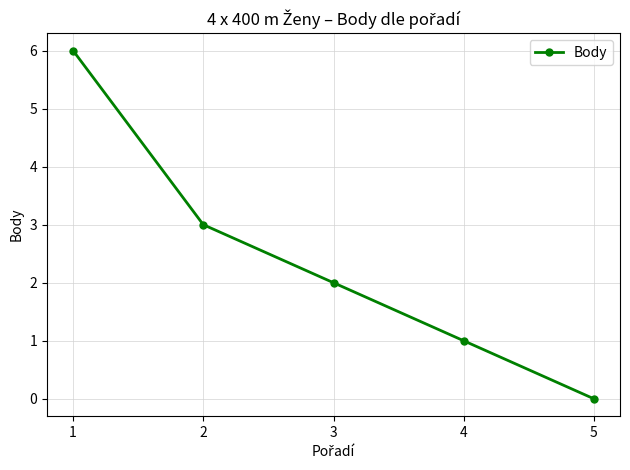

Does the chart display data point markers on the line(s)?

Yes